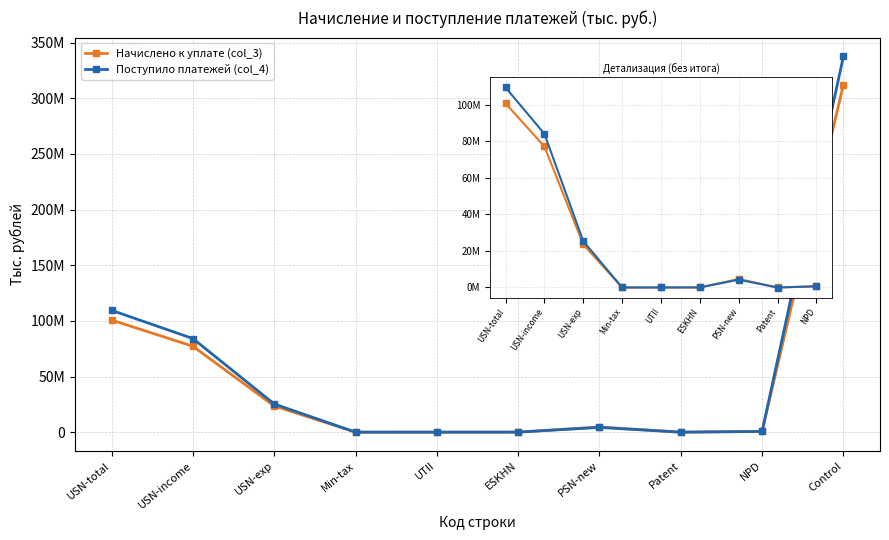

What are all the series names shown in the legend?

Начислено к уплате (col_3), Поступило платежей (col_4)